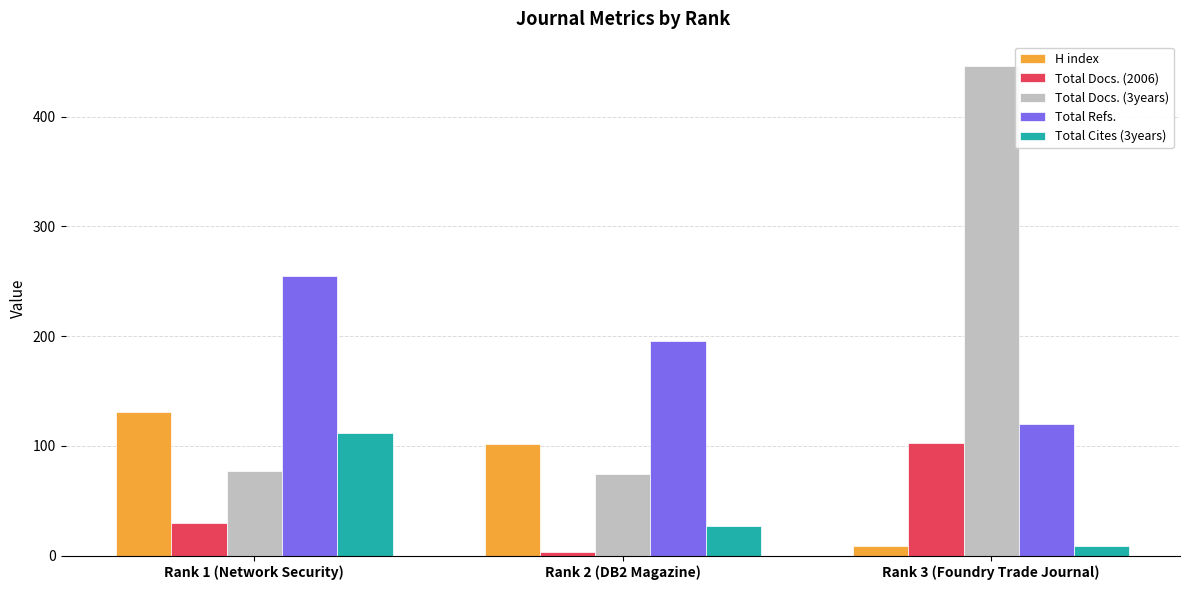

What are all the series names shown in the legend?

H index, Total Docs. (2006), Total Docs. (3years), Total Refs., Total Cites (3years)